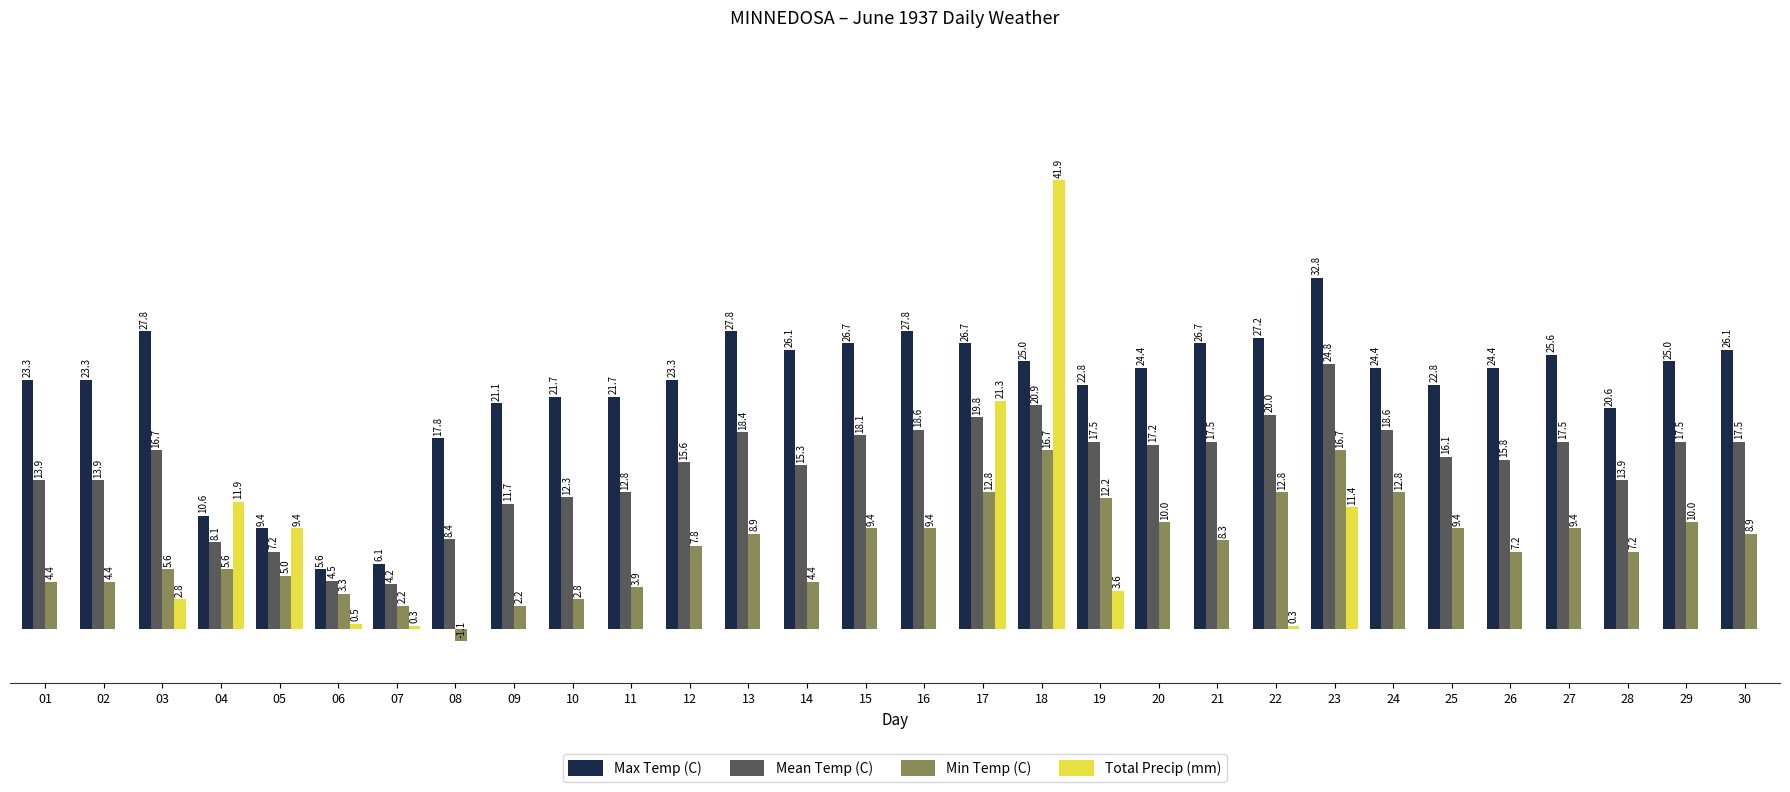

Is the value of Total Precip (mm) at 23 greater than the value of Max Temp (C) at 06?

Yes